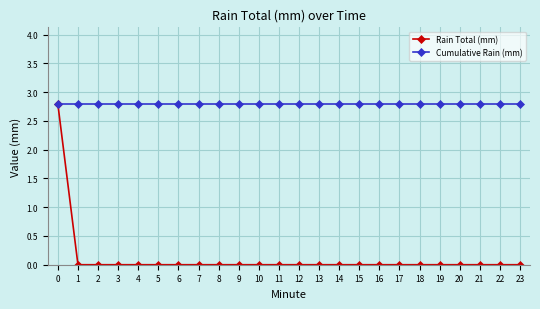

Which series has the largest range (max minus min)?

Rain Total (mm)